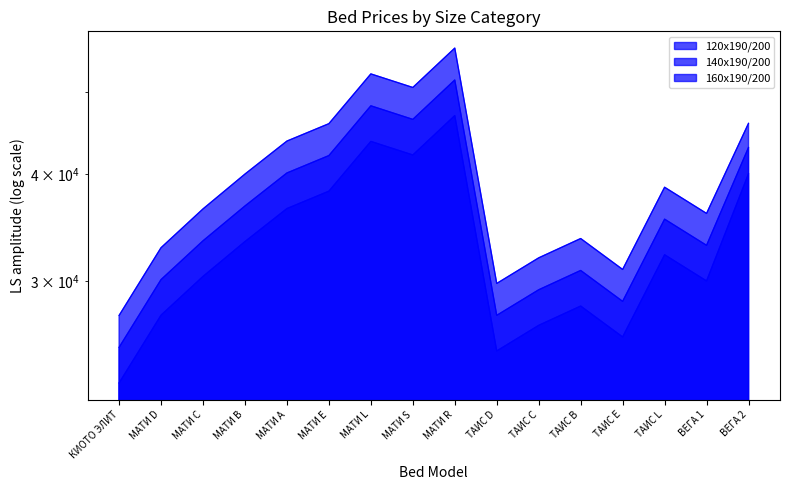

What position from the right is ТАИС L?

3